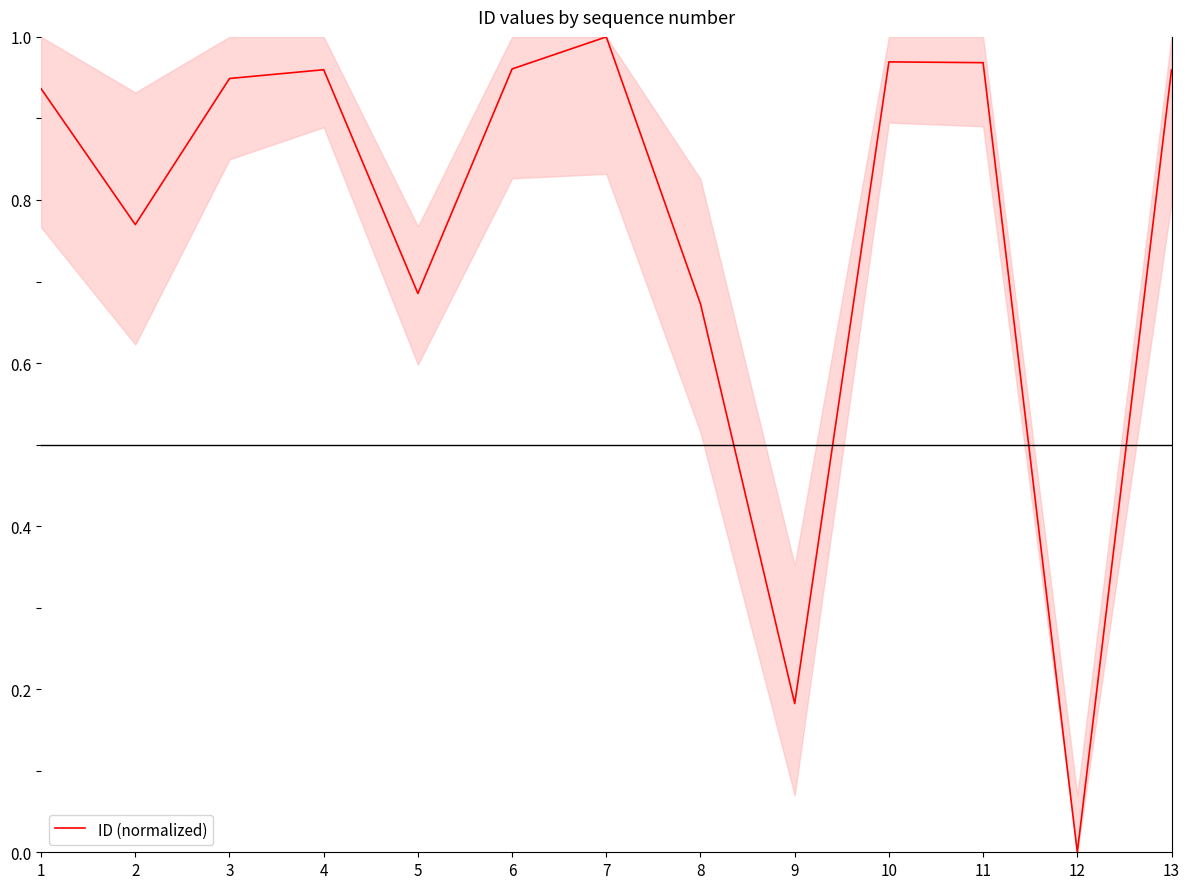

At which category does the chart reach its peak across all series?

7